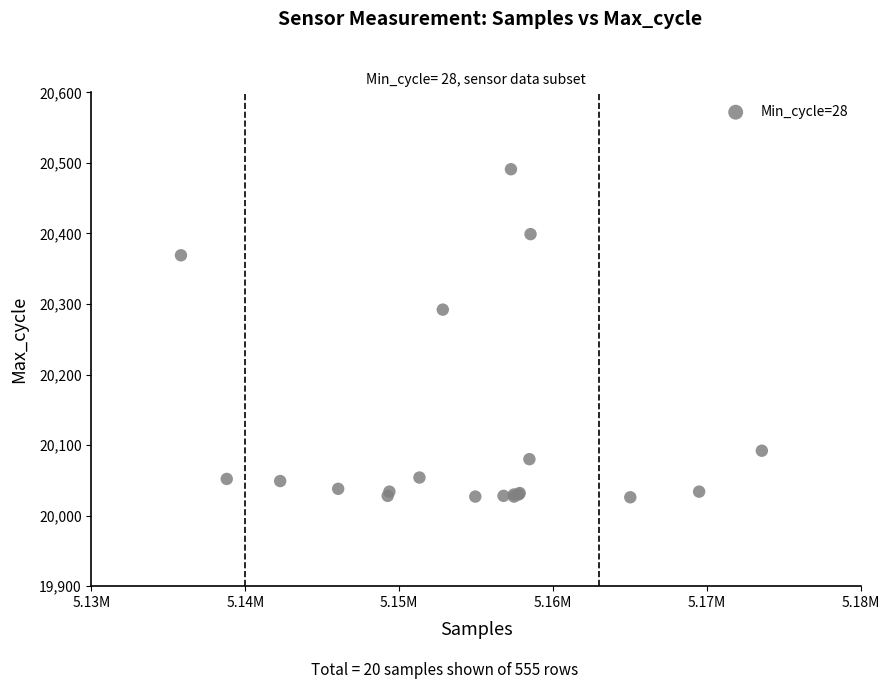

What Y value in the scatter plot is closest to 20258?

20292